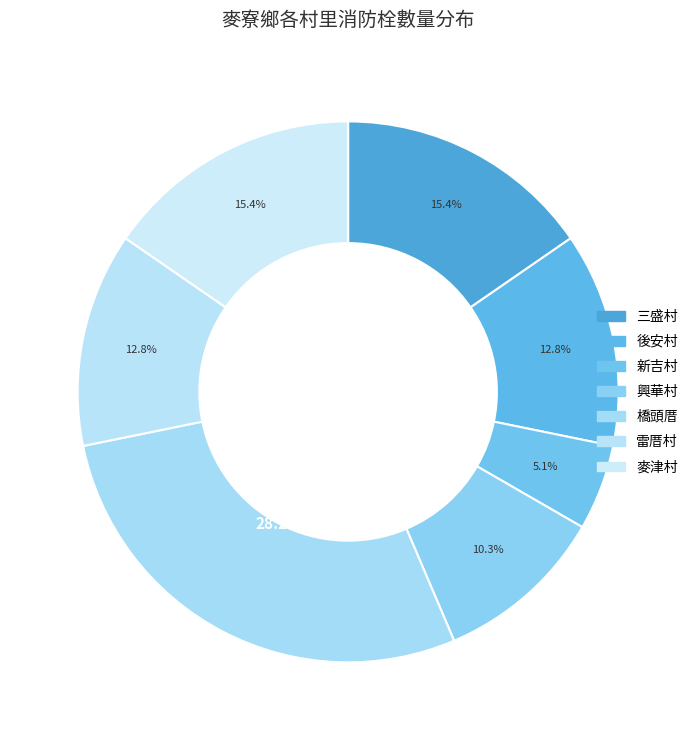

How many slices are in this pie chart?

7